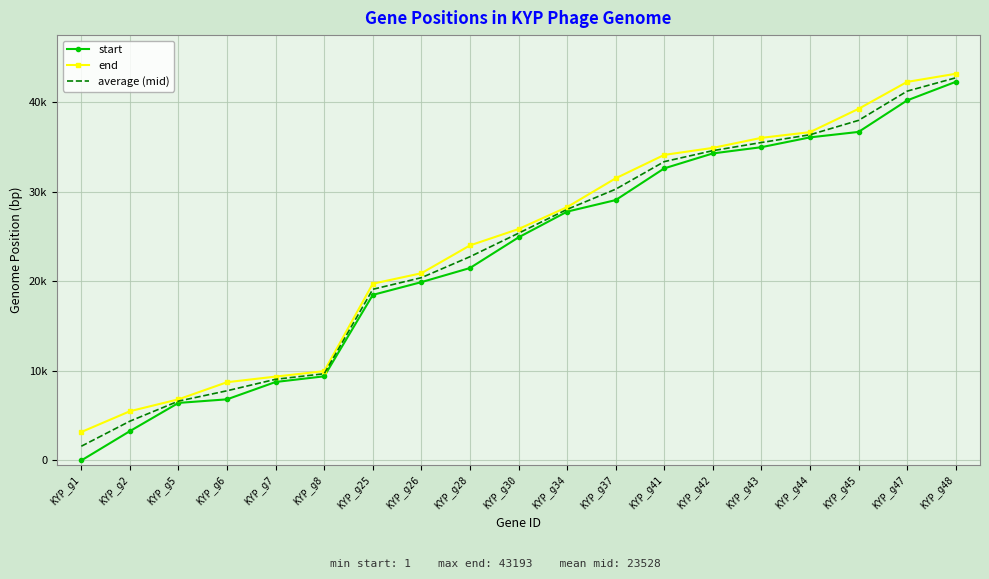

Reading right to left, transcribe all the data shown in this chart.

start: 42291.0	40221.0	36699.0	36089.0	34994.0	34297.0	32627.0	29085.0	27793.0	24919.0	21495.0	19920.0	18494.0	9399.0	8766.0	6829.0	6428.0	3277.0	1.0
end: 43193.0	42287.0	39278.0	36673.0	36037.0	34914.0	34132.0	31517.0	28299.0	25848.0	24020.0	20912.0	19744.0	9977.0	9368.0	8742.0	6829.0	5499.0	3177.0
average (mid): 42742.0	41254.0	37988.5	36381.0	35515.5	34605.5	33379.5	30301.0	28046.0	25383.5	22757.5	20416.0	19119.0	9688.0	9067.0	7785.5	6628.5	4388.0	1589.0